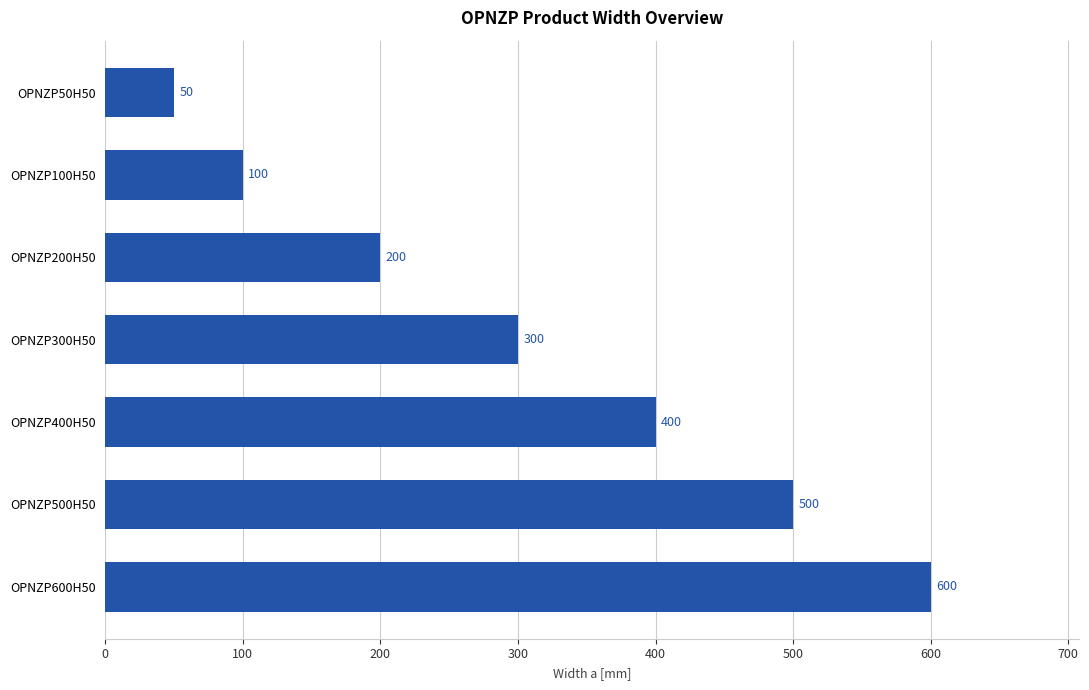

Which category has the highest value across all series?

OPNZP600H50